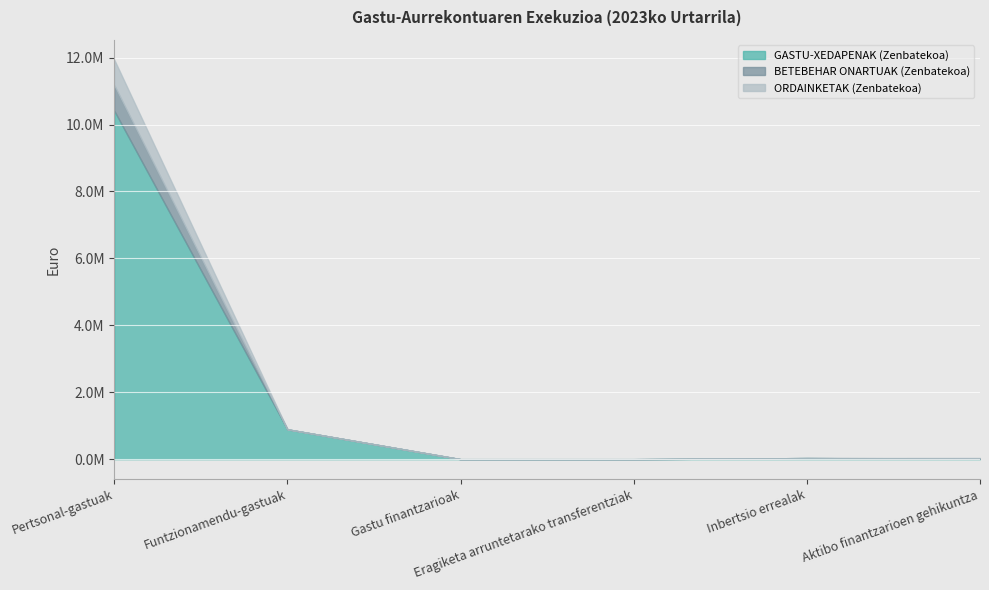

True or false: ORDAINKETAK (Zenbatekoa) and GASTU-XEDAPENAK (Zenbatekoa) intersect in this chart.

False